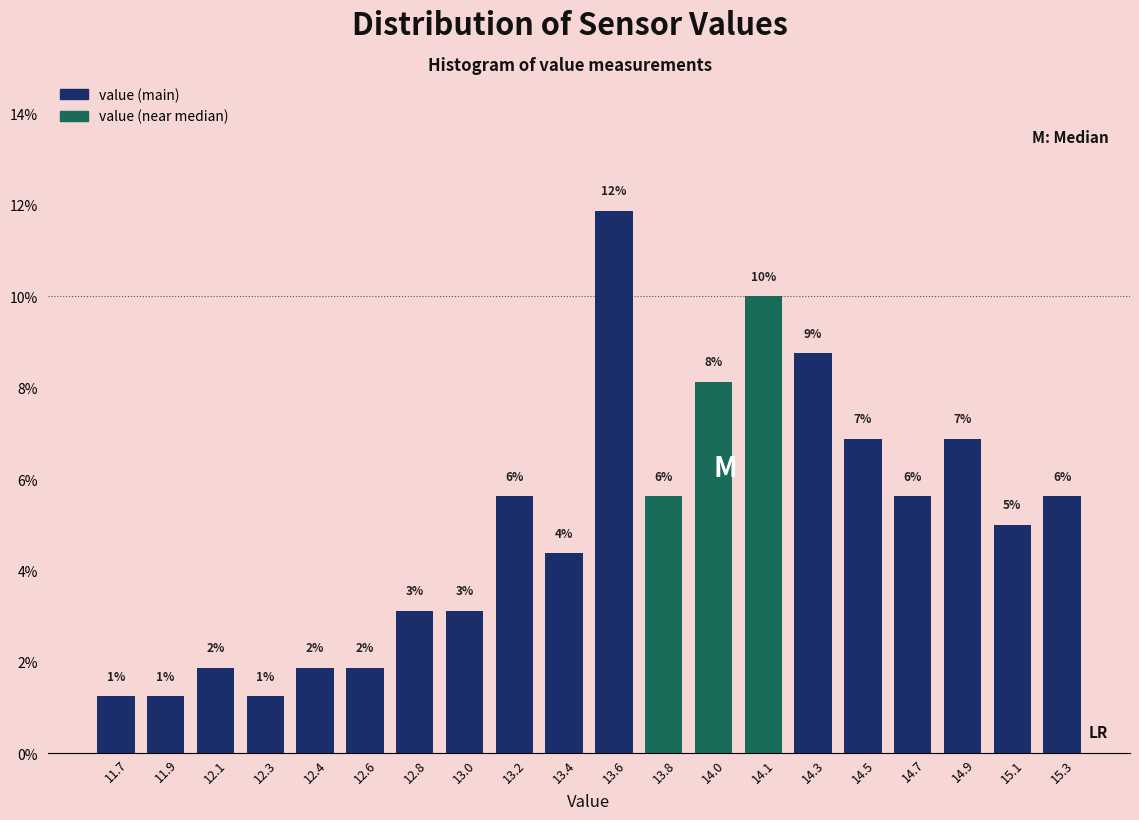

Does the chart contain any negative values?

No